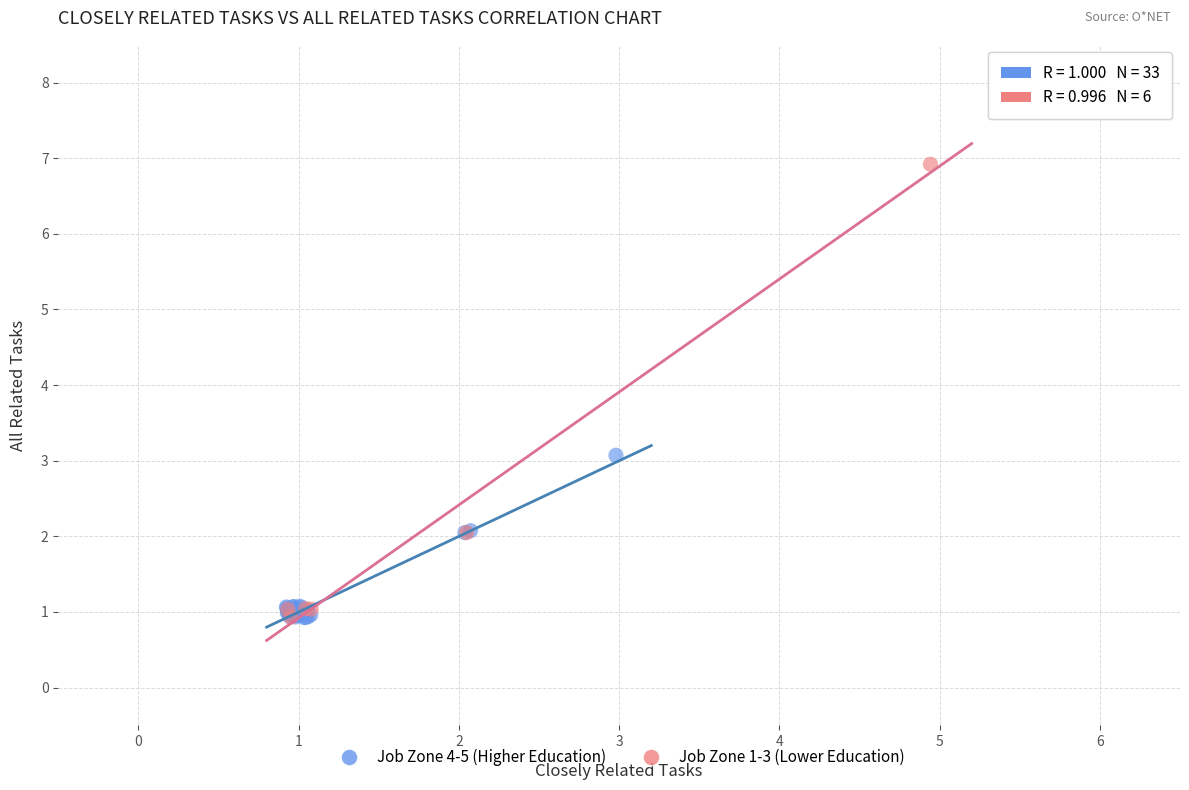

Which series contains the highest Y value?

Job Zone 1-3 (Lower Education)